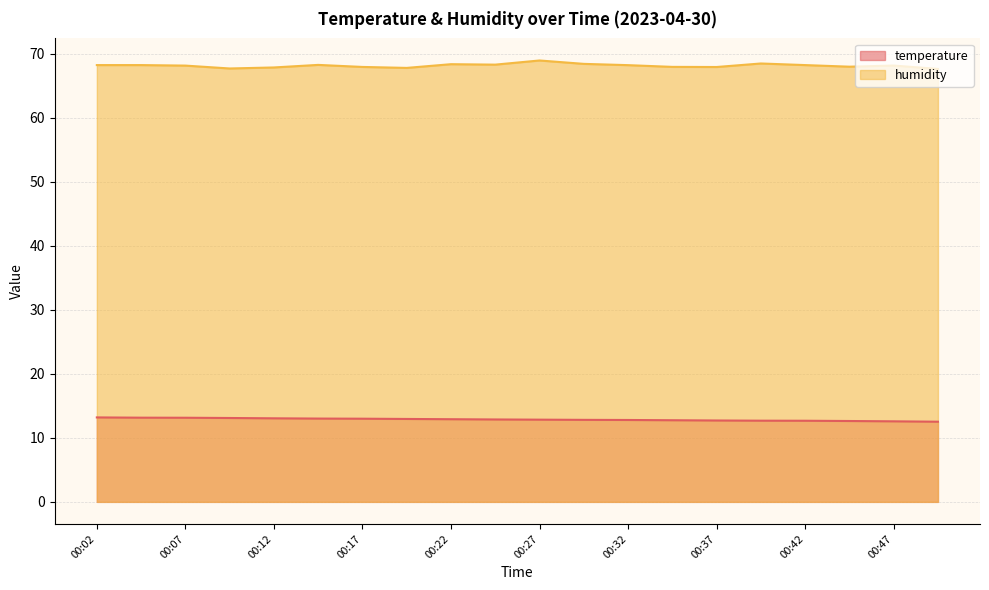

Between 00:29 and 00:39, which is larger?

00:29